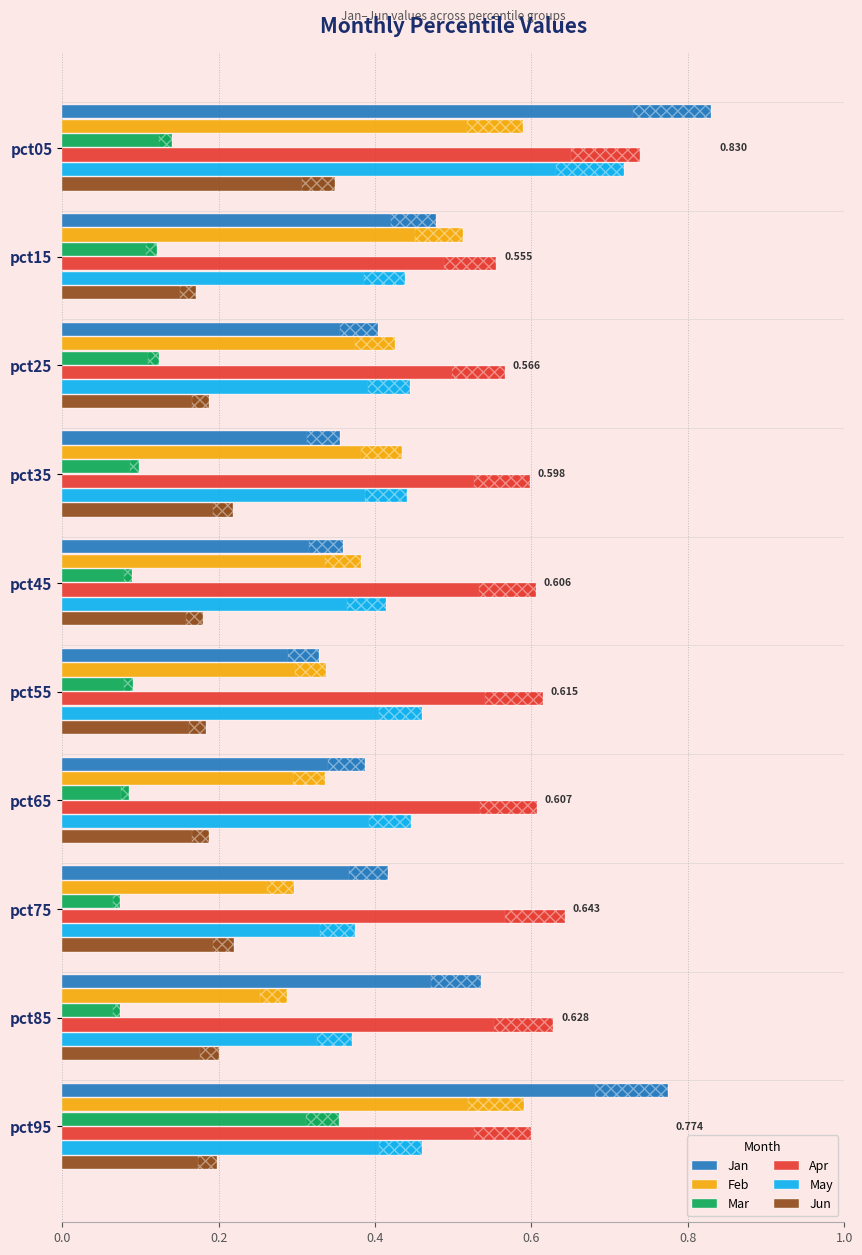

Are the bars horizontal?

Yes